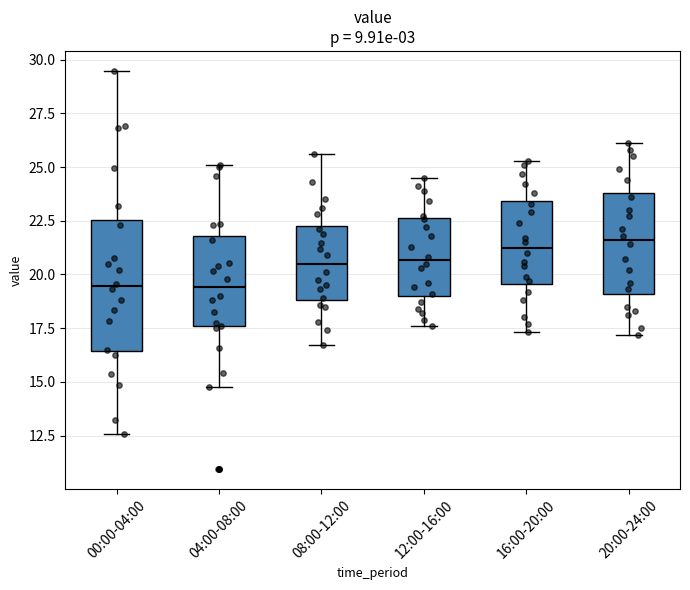

Comparing the boxes themselves (not the whiskers), which one is the tallest?

00:00-04:00